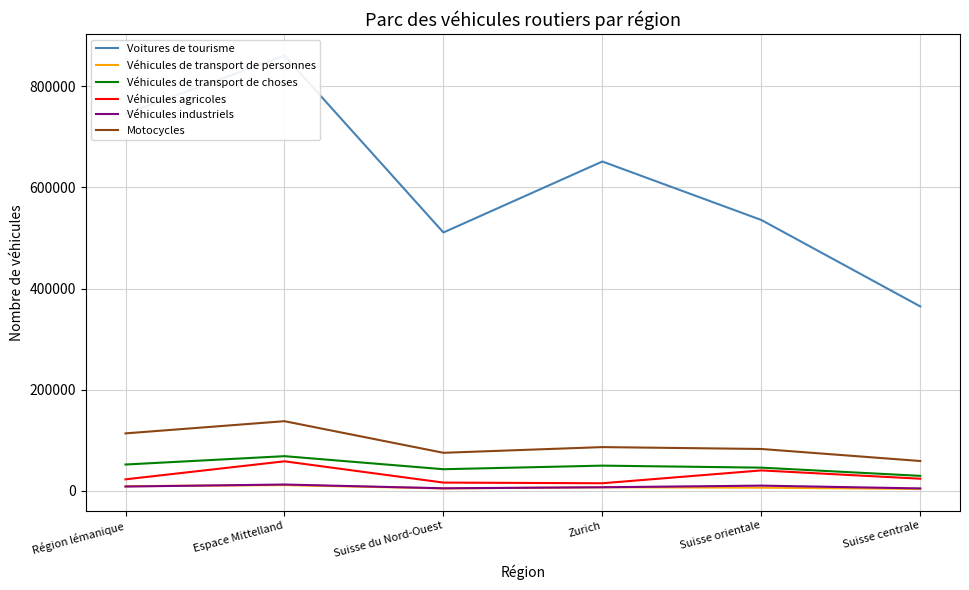

Is this an area chart (filled region under the line)?

No